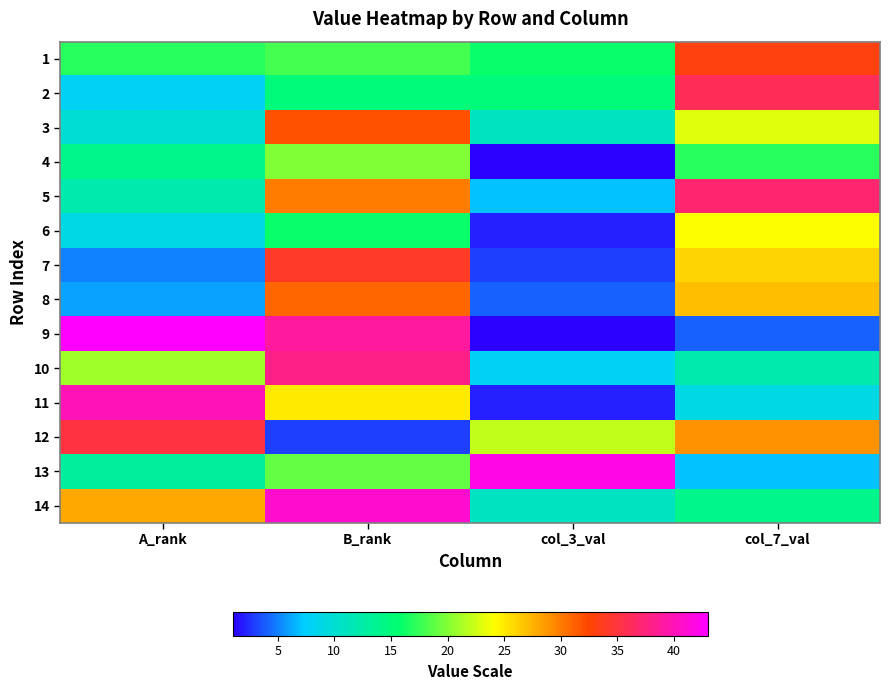

Reading right to left, what are all the values shown in this chart?

1: col_7_val=33	col_3_val=16	B_rank=18	A_rank=17
2: col_7_val=36	col_3_val=15	B_rank=15	A_rank=8
3: col_7_val=23	col_3_val=11	B_rank=32	A_rank=10
4: col_7_val=17	col_3_val=1	B_rank=20	A_rank=14
5: col_7_val=37	col_3_val=7	B_rank=30	A_rank=12
6: col_7_val=24	col_3_val=2	B_rank=16	A_rank=9
7: col_7_val=26	col_3_val=3	B_rank=34	A_rank=5
8: col_7_val=27	col_3_val=4	B_rank=31	A_rank=6
9: col_7_val=4	col_3_val=1	B_rank=39	A_rank=43
10: col_7_val=12	col_3_val=8	B_rank=38	A_rank=21
11: col_7_val=9	col_3_val=2	B_rank=25	A_rank=40
12: col_7_val=29	col_3_val=22	B_rank=3	A_rank=35
13: col_7_val=7	col_3_val=42	B_rank=19	A_rank=13
14: col_7_val=14	col_3_val=11	B_rank=41	A_rank=28